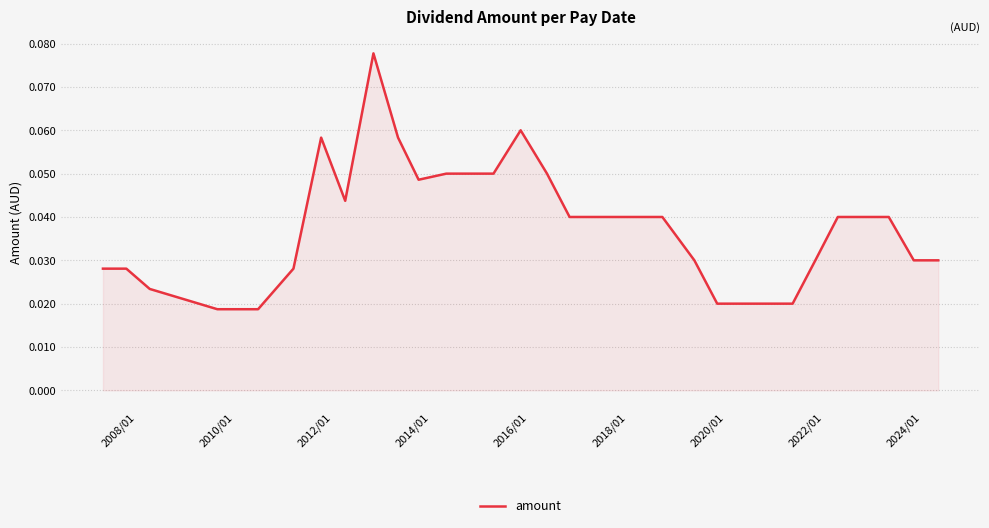

How many lines are shown in the chart?

1